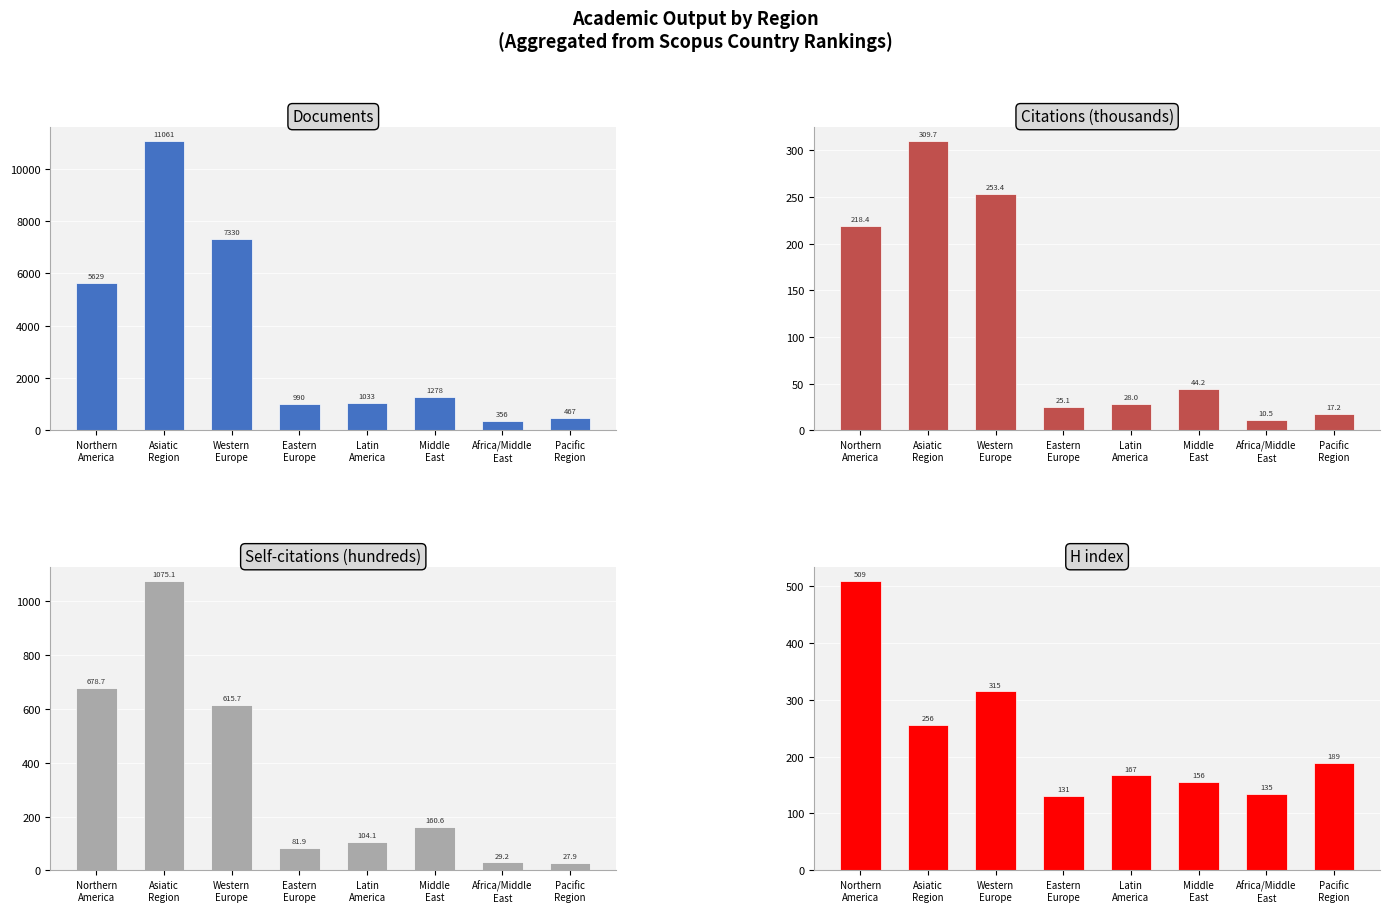

The value of Documents at Middle
East is 1278.0. True or false?

True